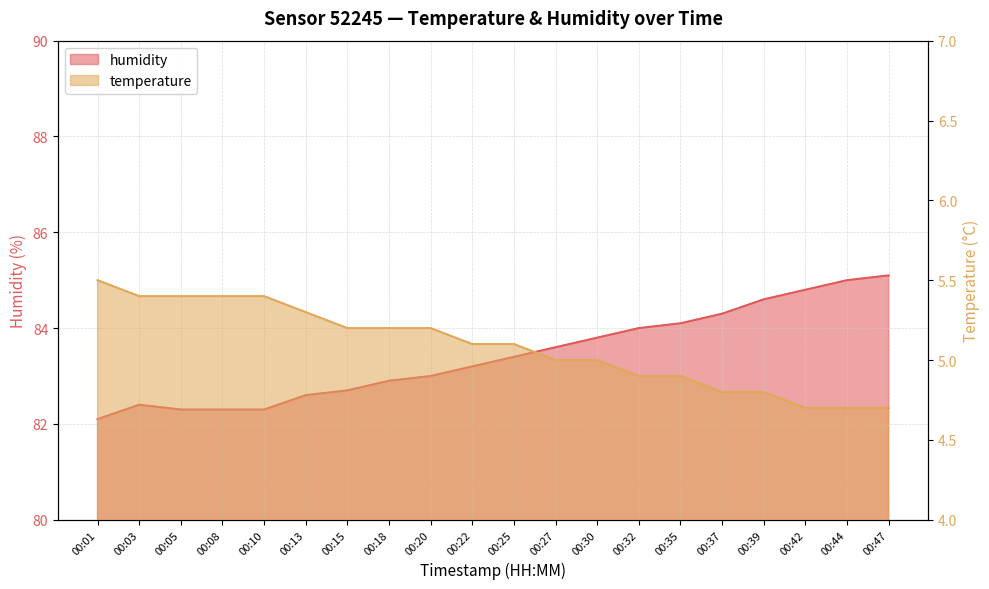

List the series in order of their peak value, highest first.

humidity, temperature